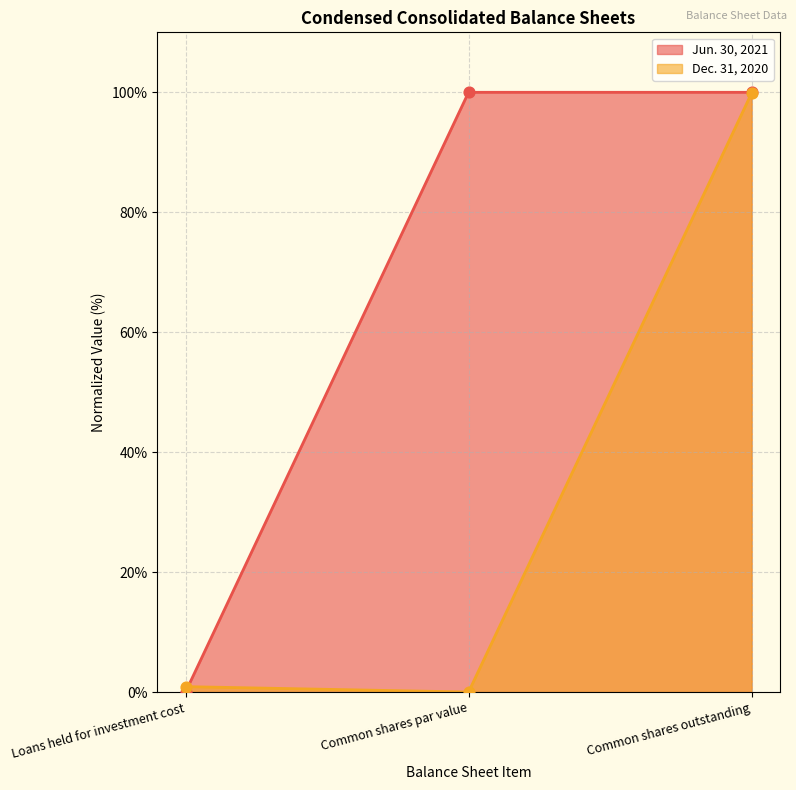

Which series contains the highest Y value?

Jun. 30, 2021